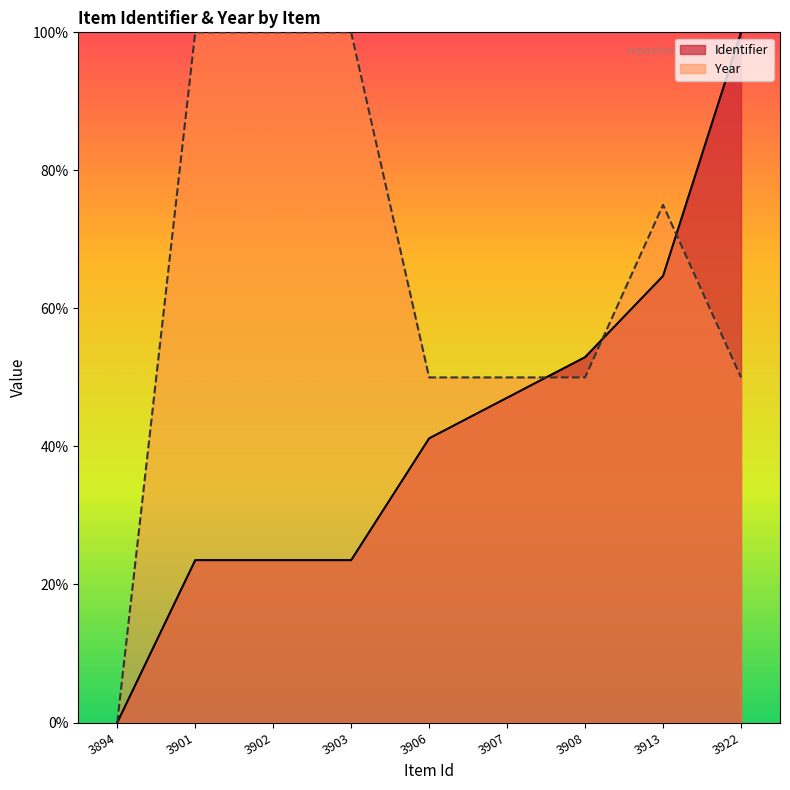

How many lines are shown in the chart?

2